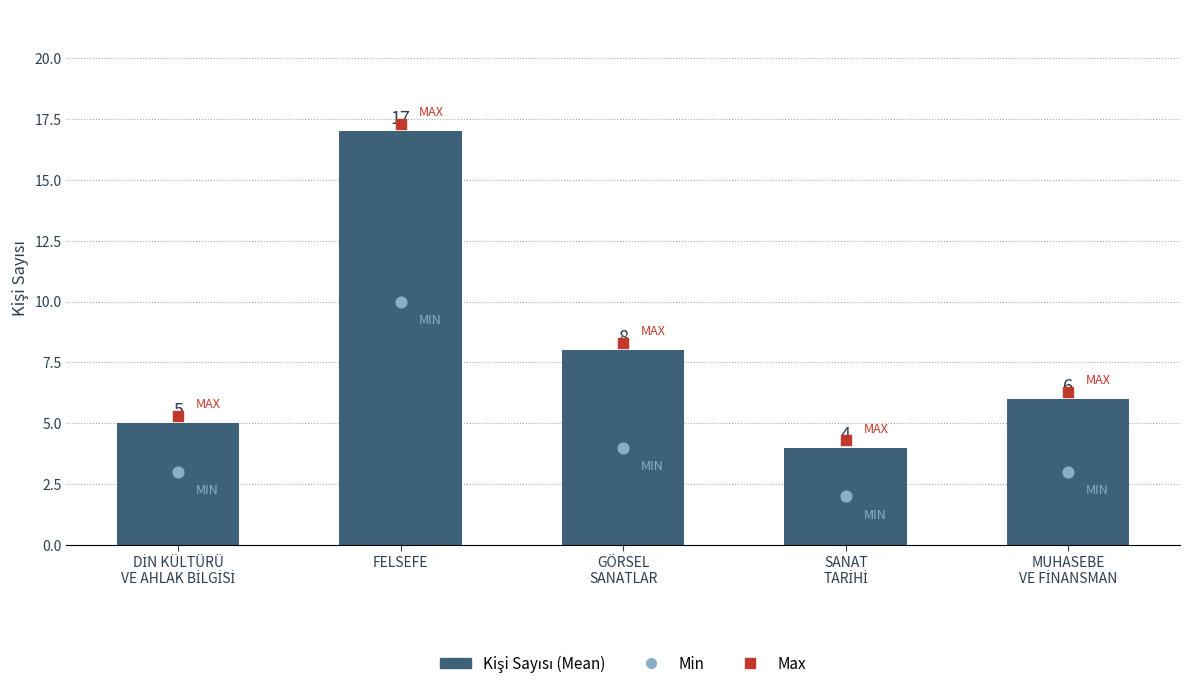

What is the change in value from DİN KÜLTÜRÜ
VE AHLAK BİLGİSİ to GÖRSEL
SANATLAR?

+3